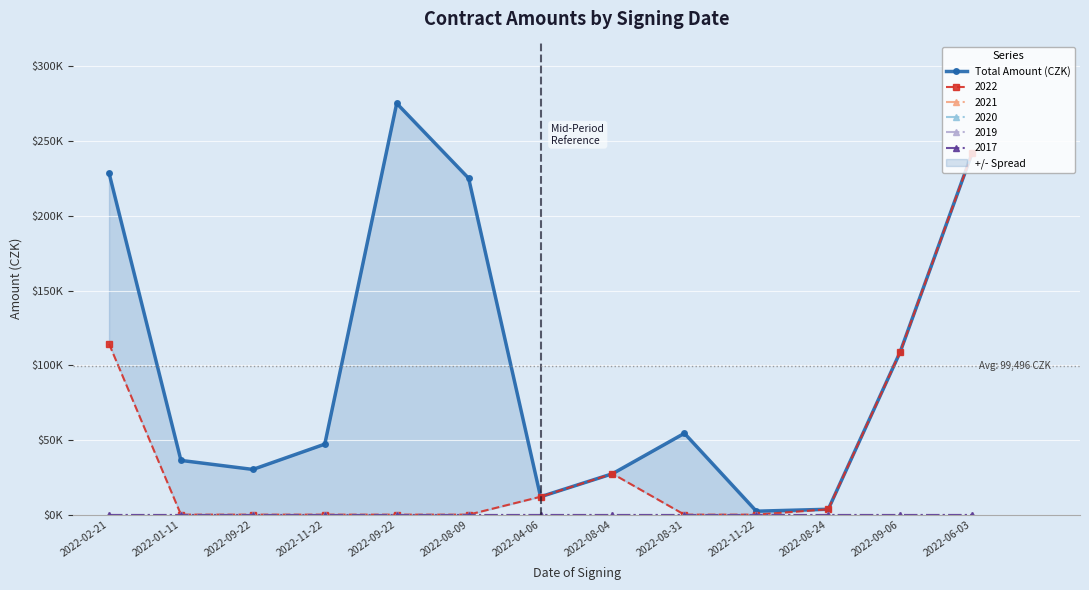

Reading left to right, list all the values displayed in this chart.

228690	36300	30250	47190	275275	225135	11979	27380	54450	2300	3600	108900	242000